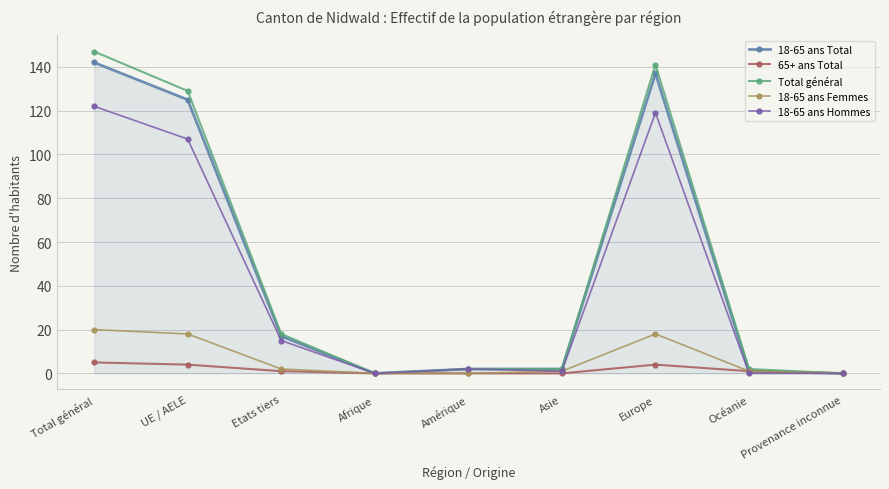

Which category has the highest value across all series?

Total général